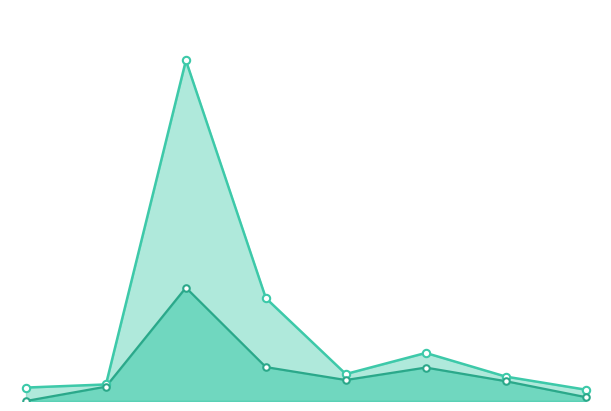

Is the value of Утвержденные назначения at 247 greater than the value of Исполнено at 122?

No